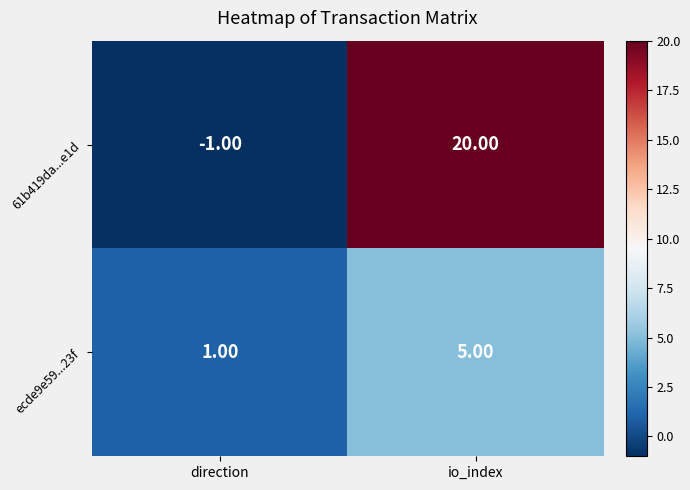

What is the difference between the ecde9e59...23f values at io_index and direction?

4